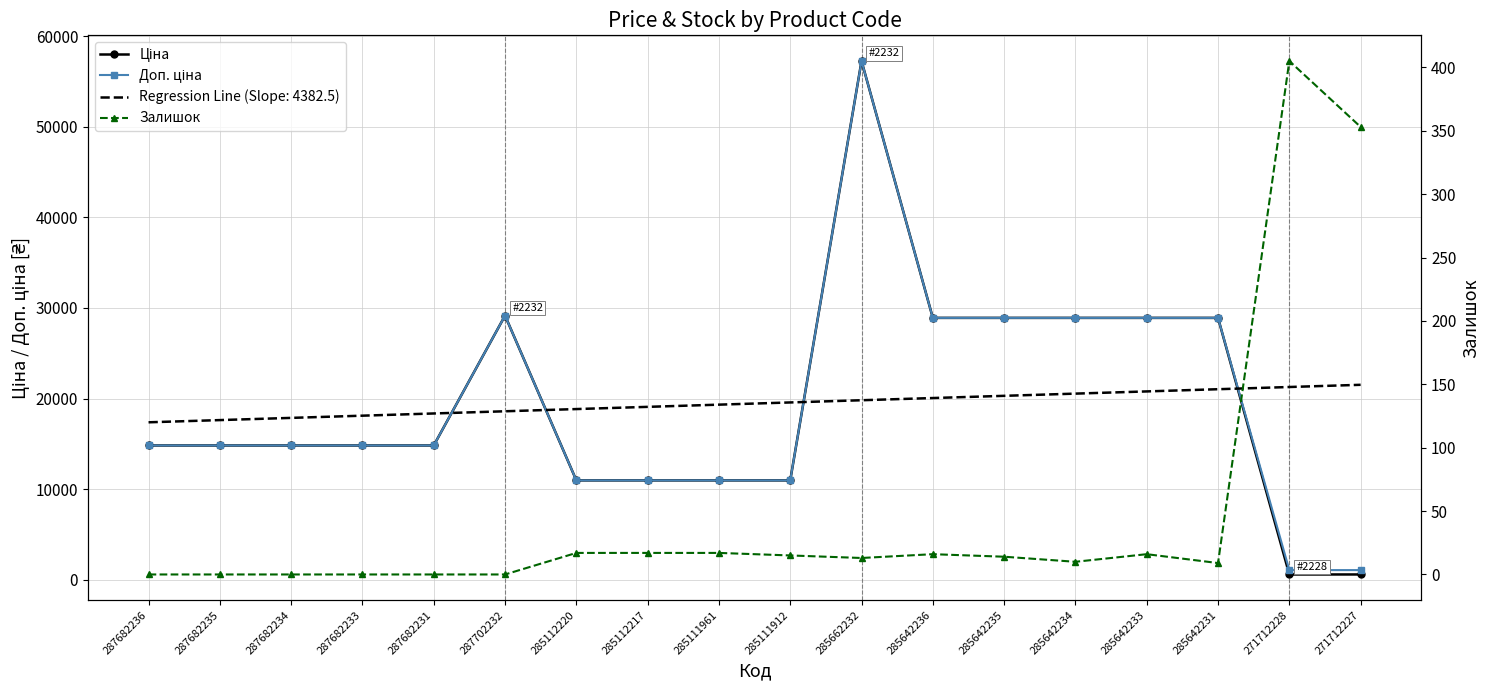

Where is Ціна nearest to the value 28918?

285642236